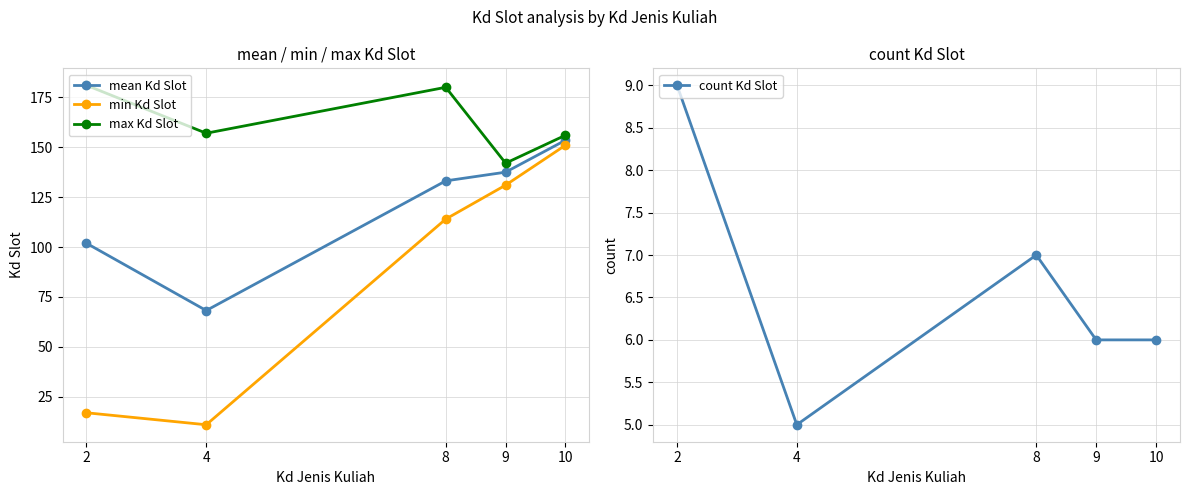

At which label is min Kd Slot closest to 81?

8